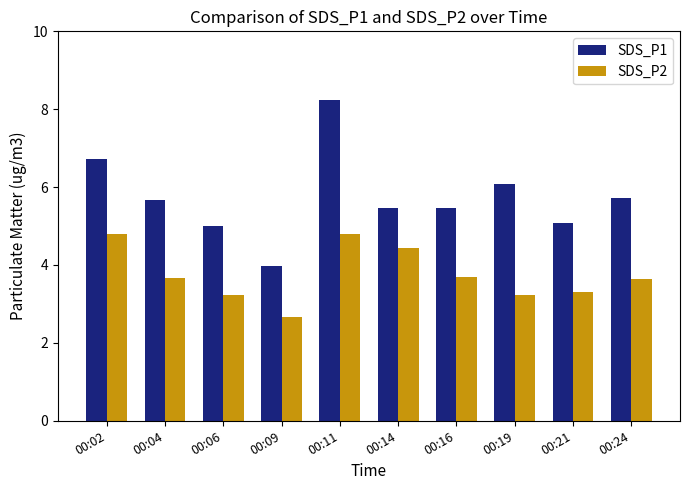

Which series changed the most between 00:04 and 00:14?

SDS_P2